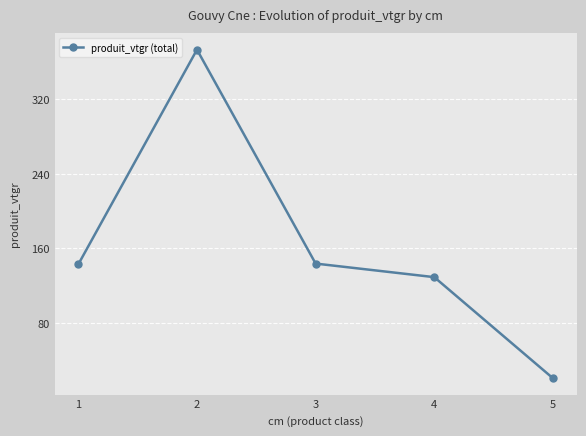

What is the value of the 1st point from the left?

142.9